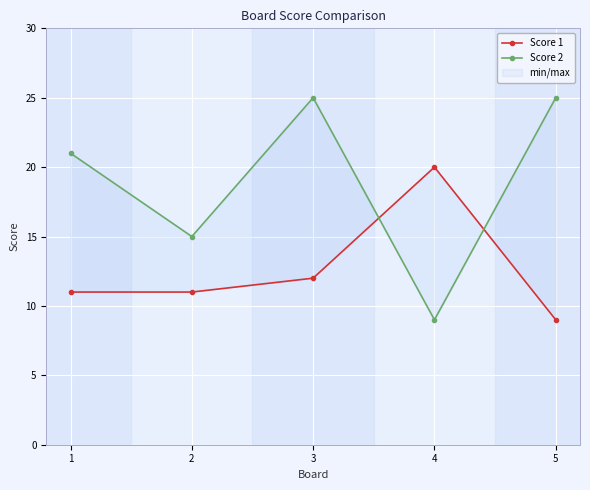

Which series changed the most between 2 and 5?

Score 2